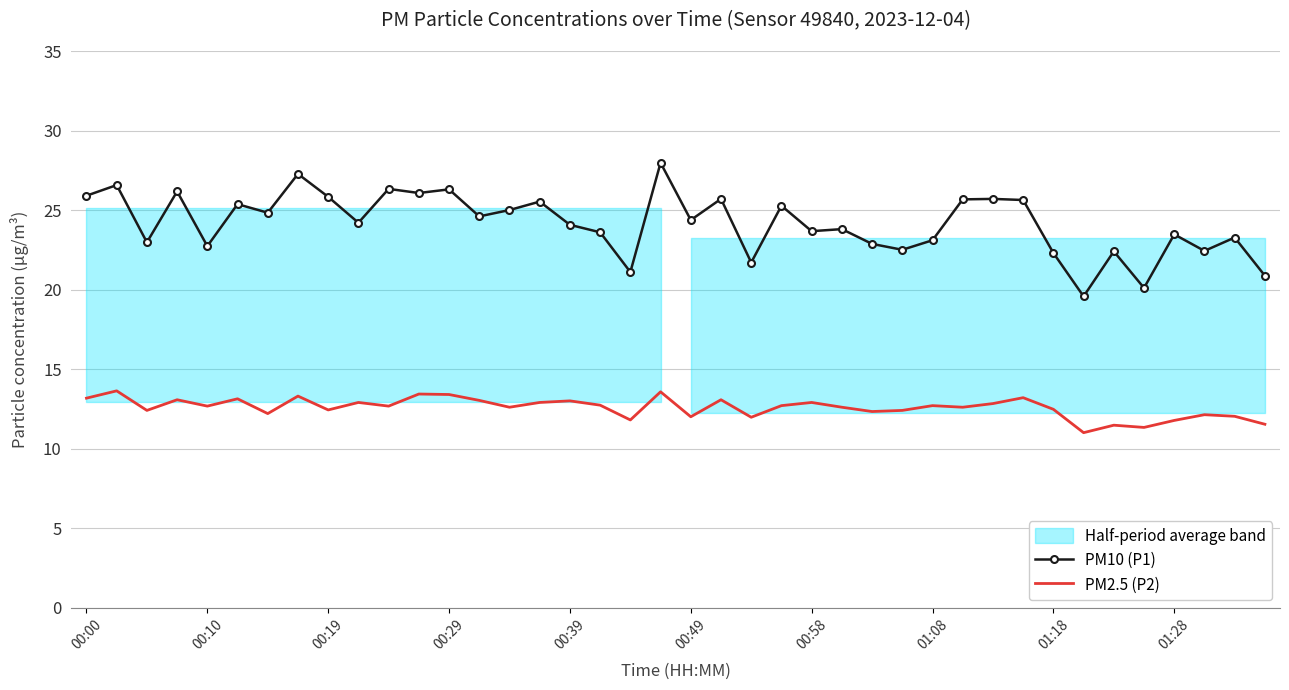

How many interior local valleys does the PM2.5 (P2) series have?

13